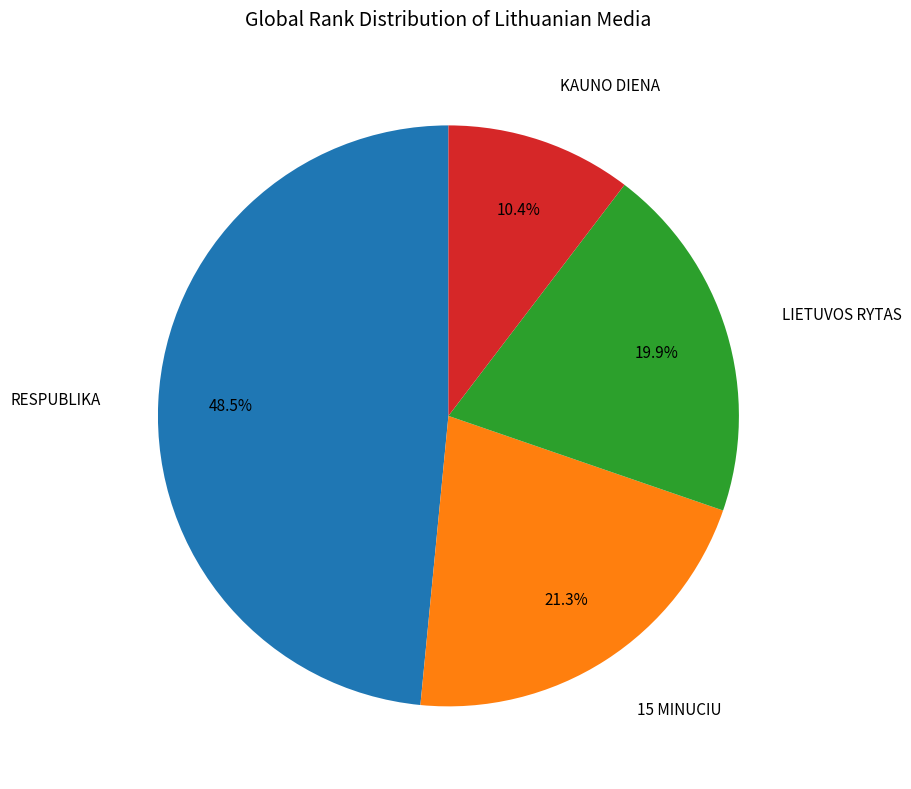

Does RESPUBLIKA represent more than half of the total?

No